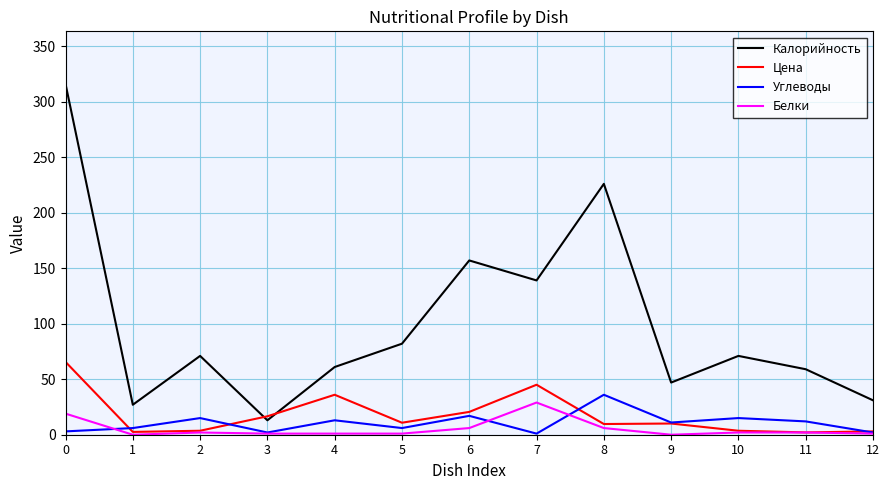

Which series has the widest spread of values?

Калорийность